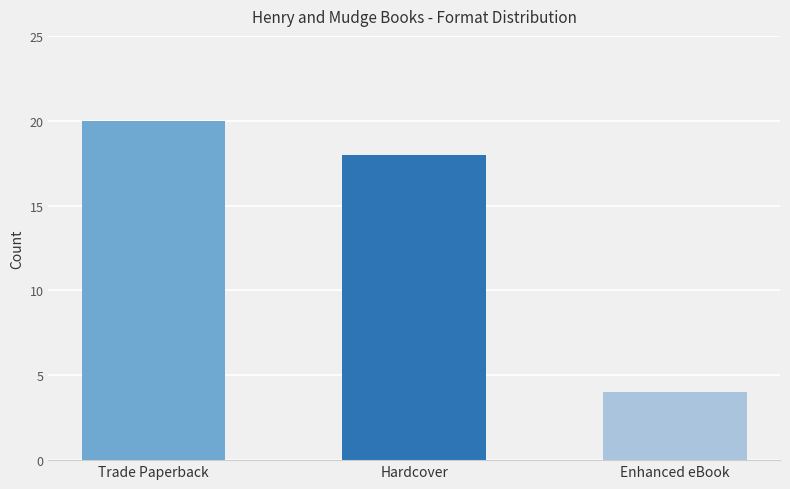

Are the bars grouped side by side (vs. stacked)?

No